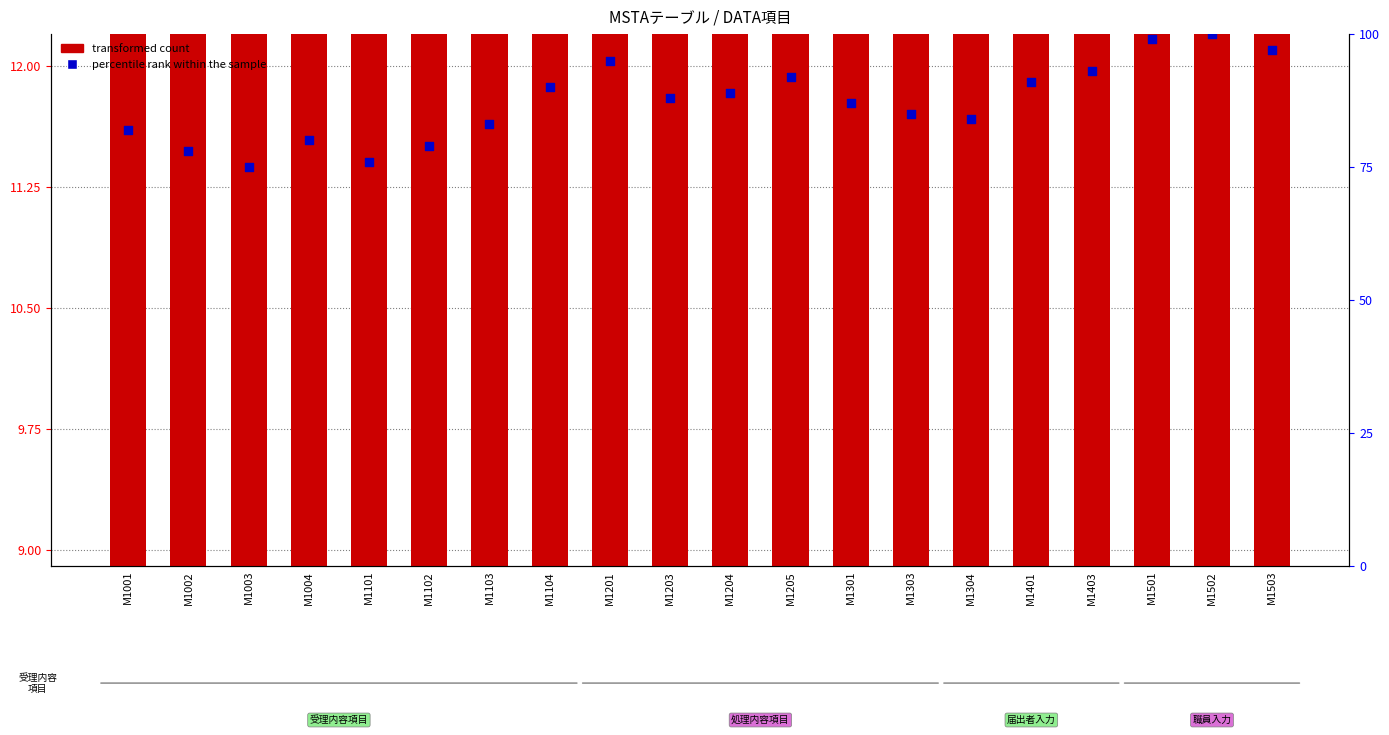

At which category is the sum across all series the highest?

M1502